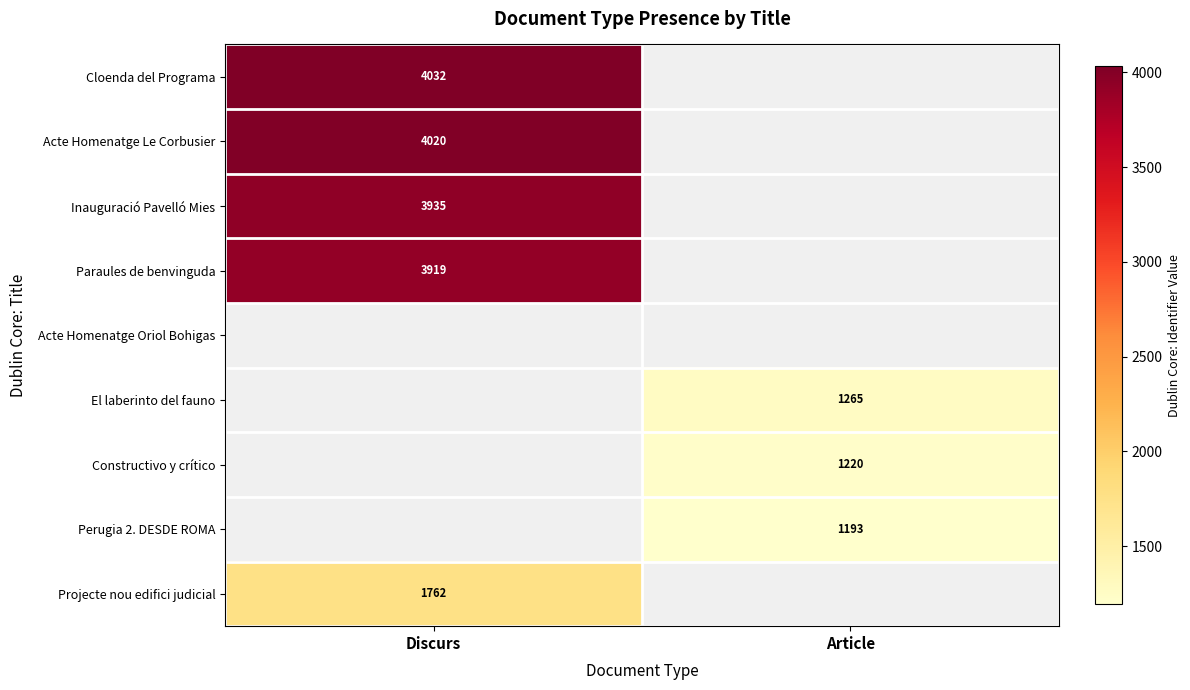

True or false: Acte Homenatge Le Corbusier has a value of 4020 at Discurs.

True